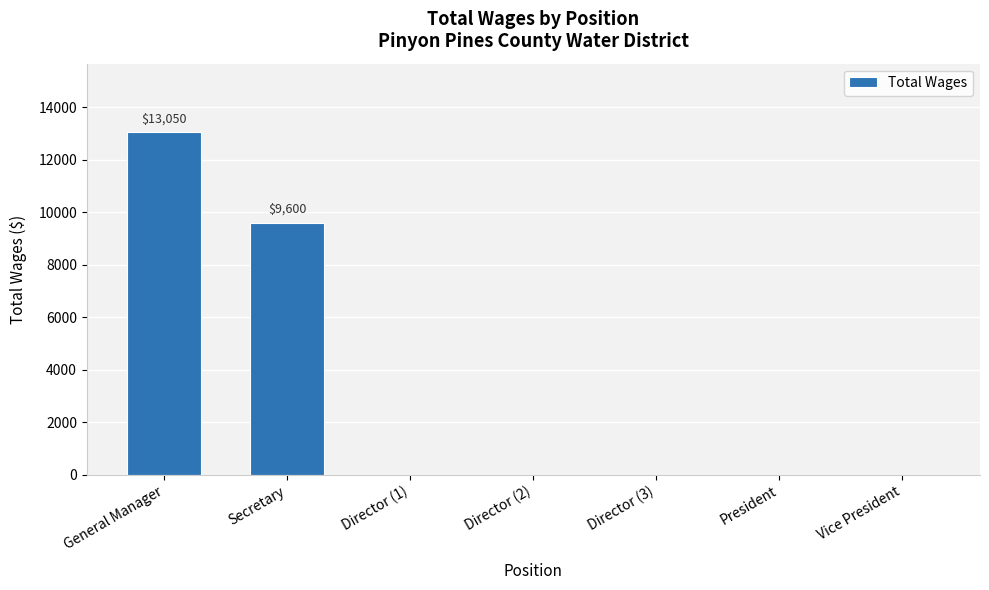

Which label corresponds to the largest value in the chart?

General Manager